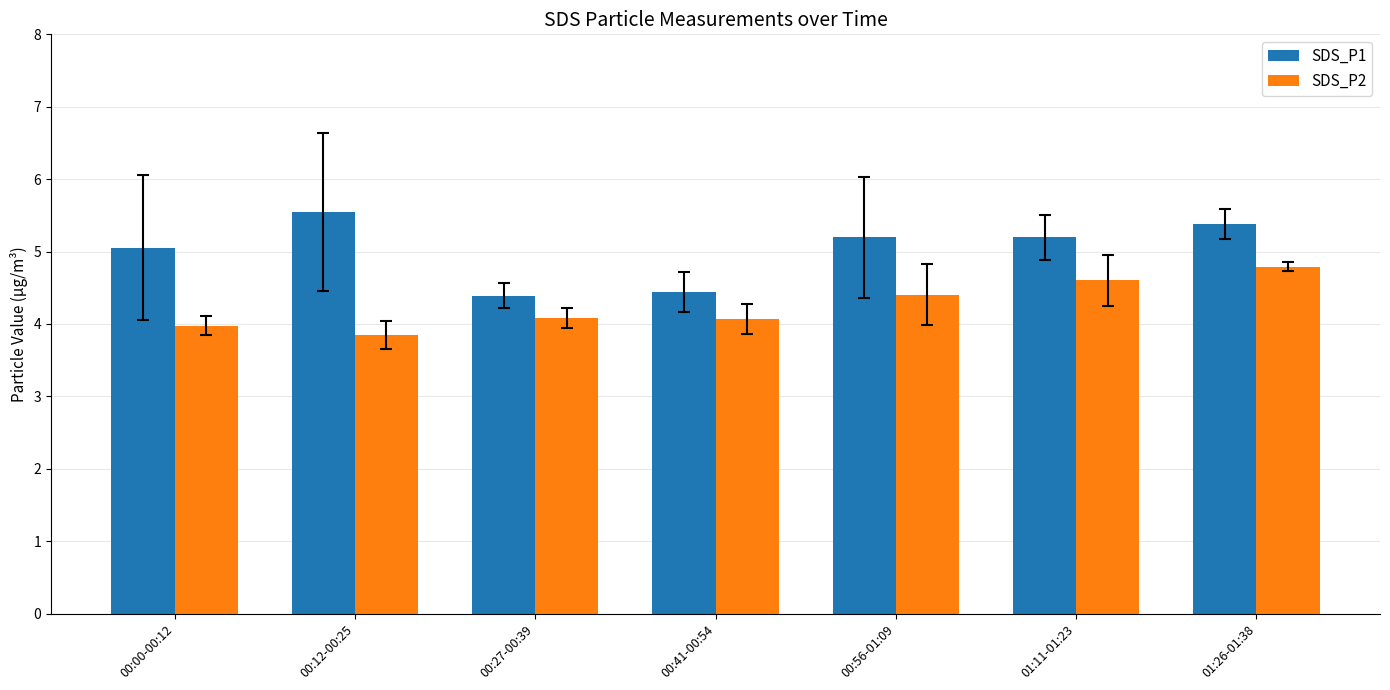

What are all the series names shown in the legend?

SDS_P1, SDS_P2